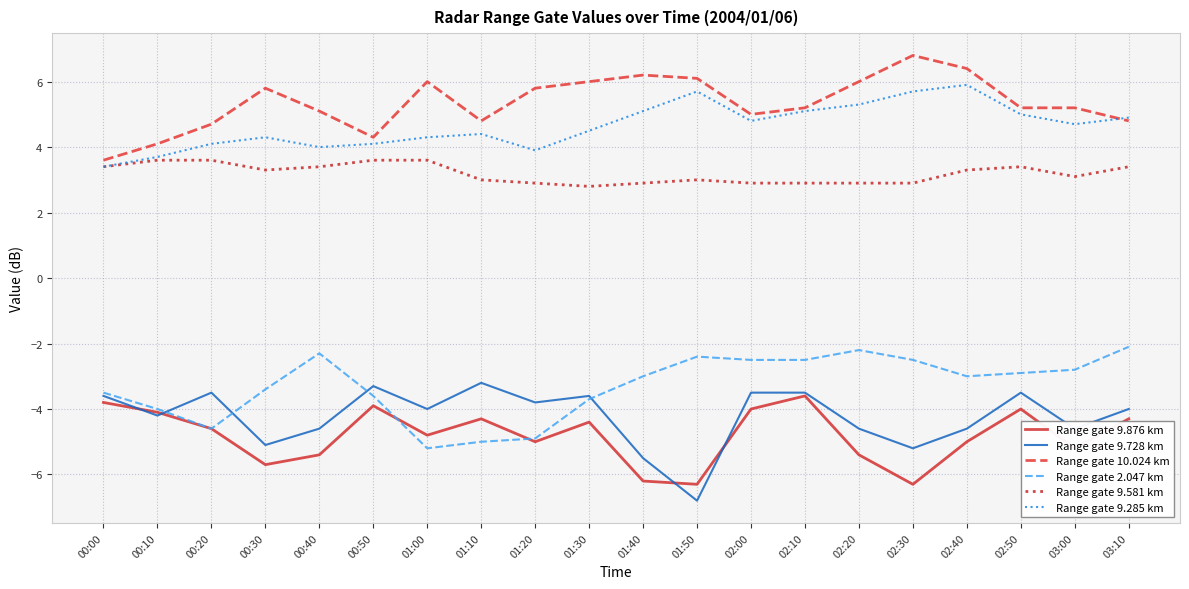

True or false: Range gate 10.024 km and Range gate 9.728 km cross at least once.

False